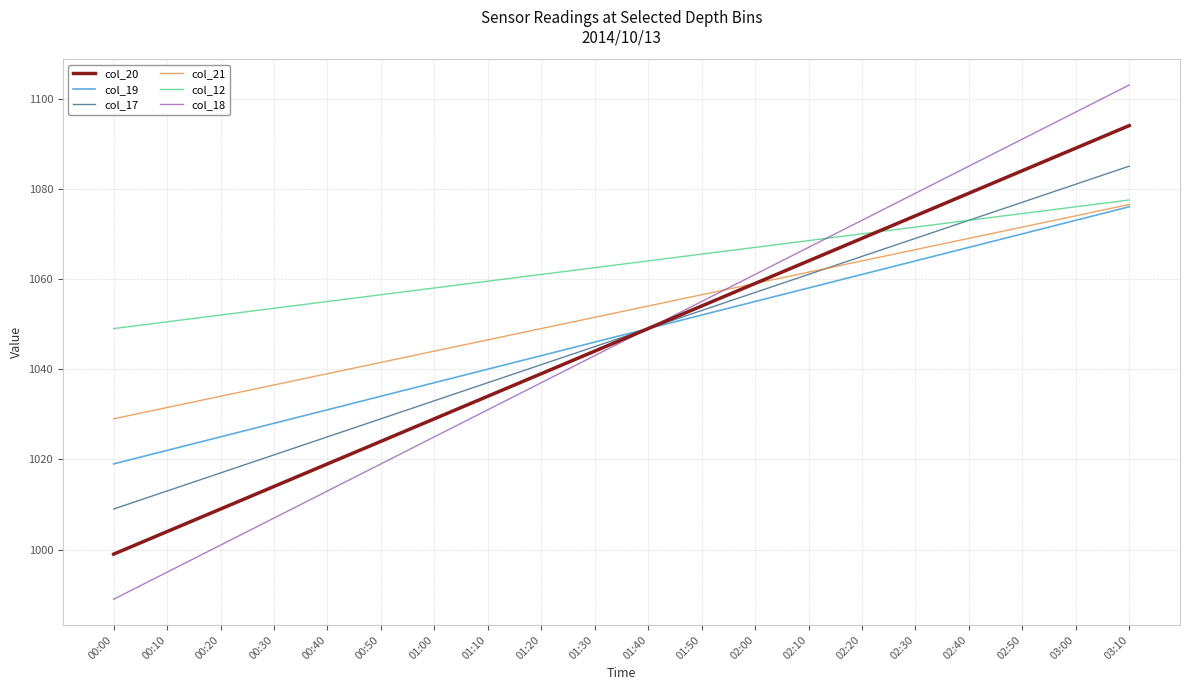

At which label does col_17 reach its minimum?

00:00